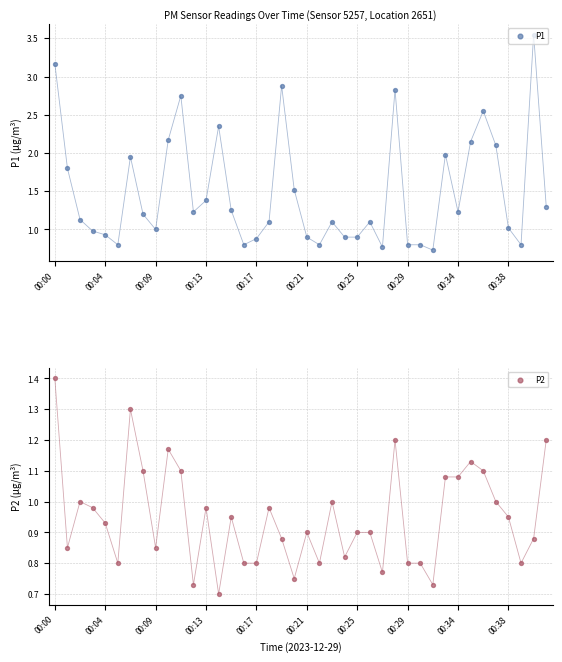

Which series has the largest Y range (max minus min)?

P1